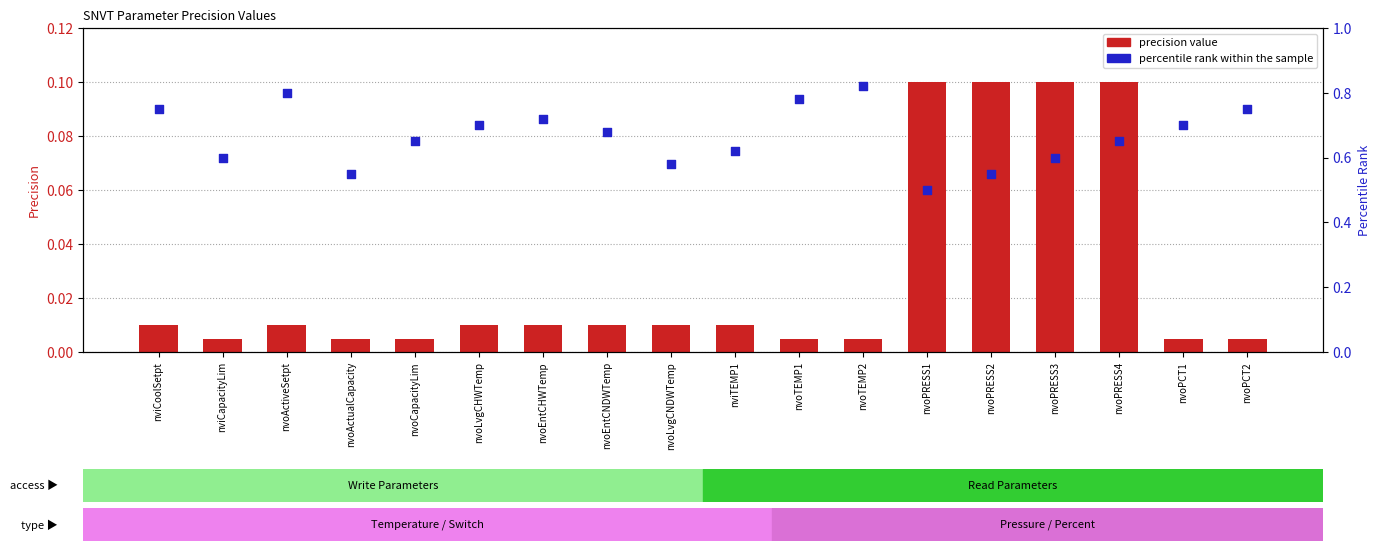

Which series has the largest total across all categories?

percentile rank within the sample